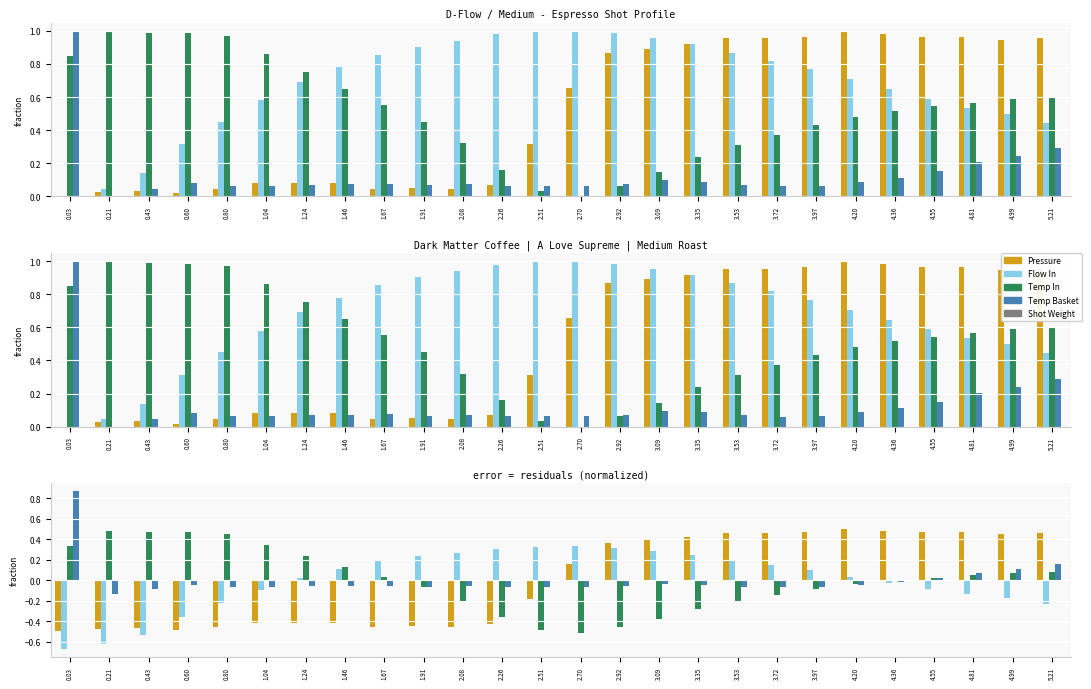

At how many categories does at least one series exceed 0?

26